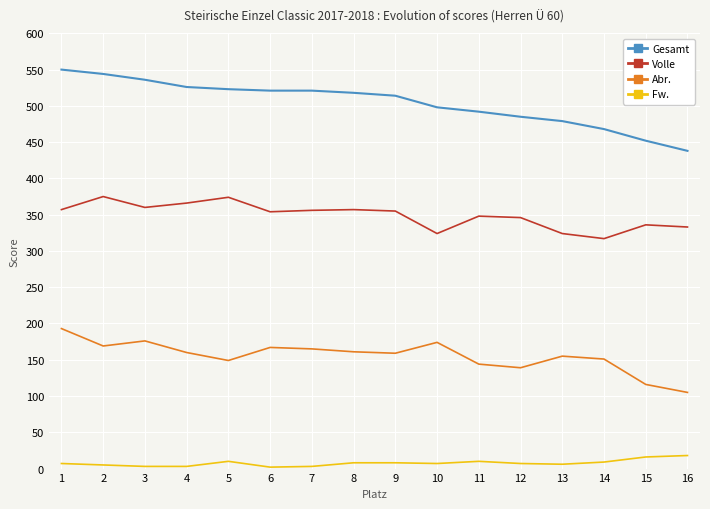

Does the chart have visible grid lines?

Yes